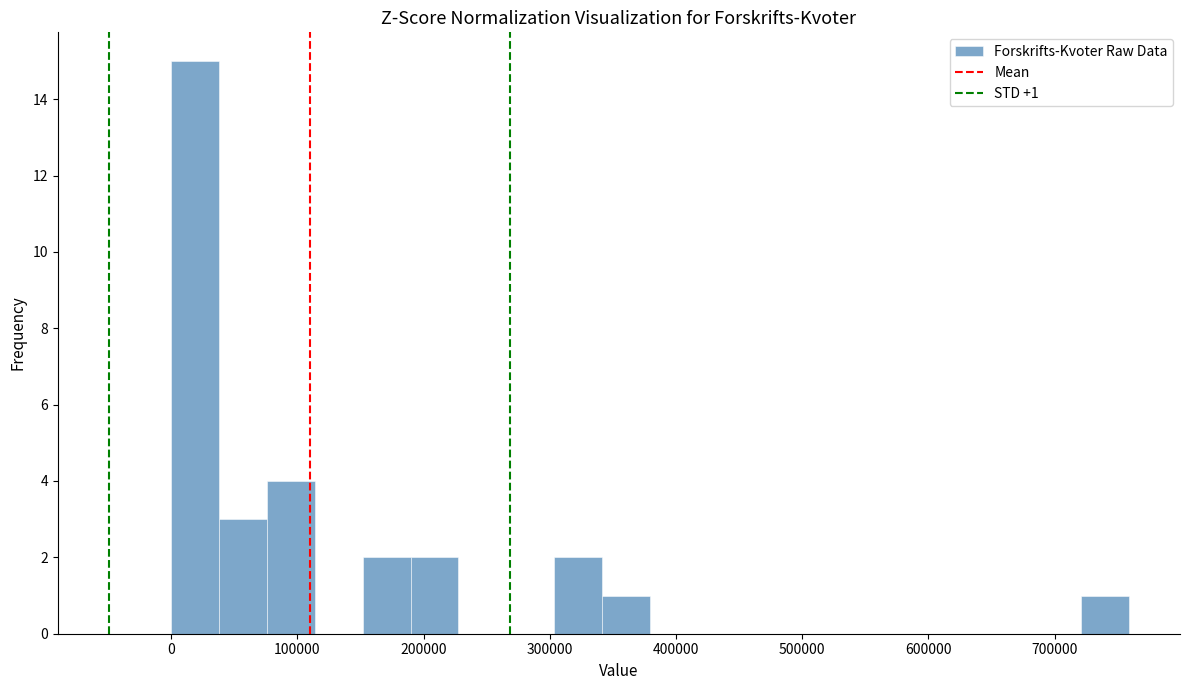

Read against the x-axis, roughly where is the centre of the tallest bar?

20000